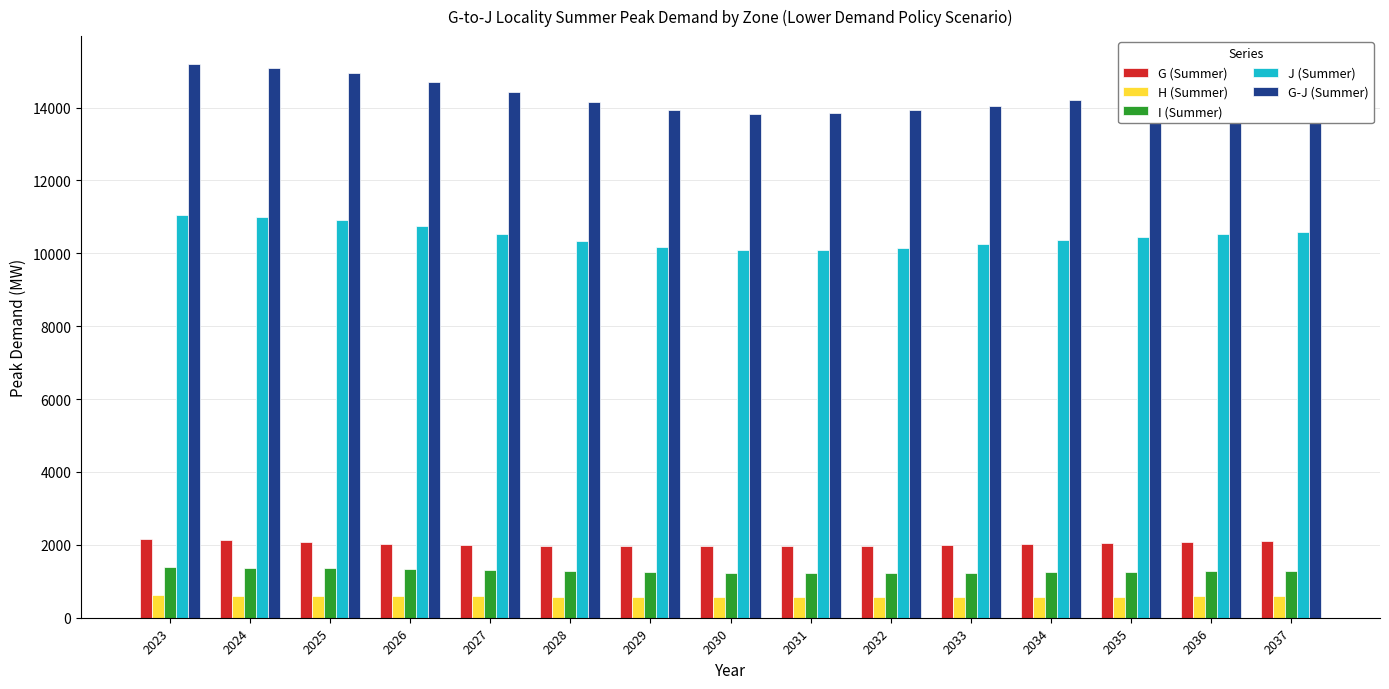

What is the difference between the maximum and minimum values in the J (Summer) series?

963